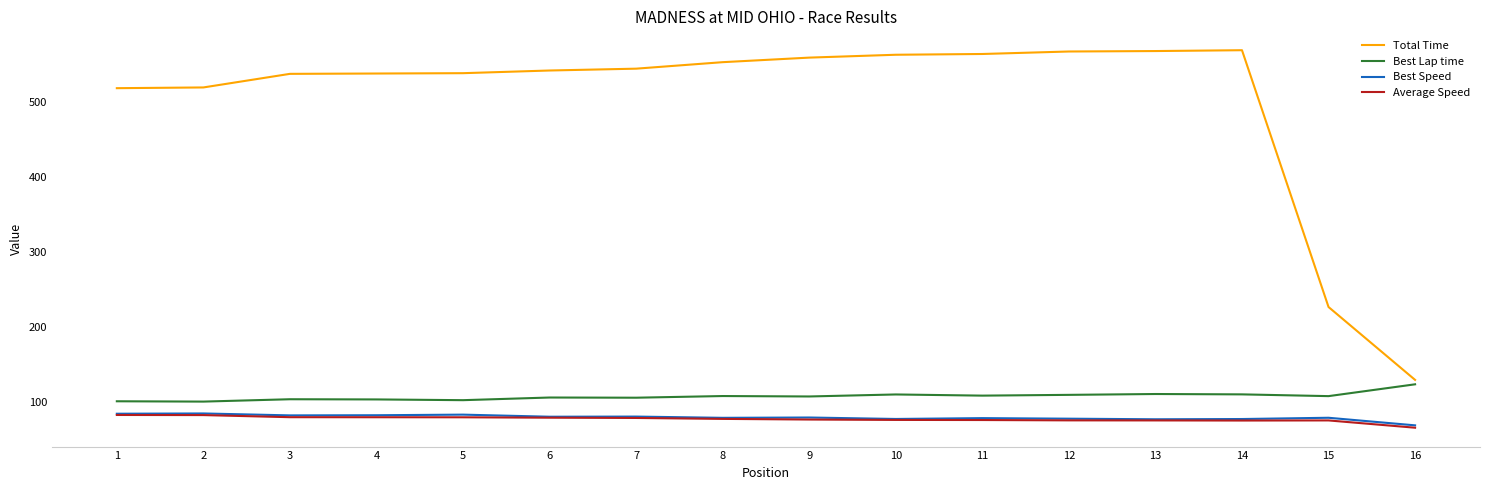

Count the number of categories in the chart.

16